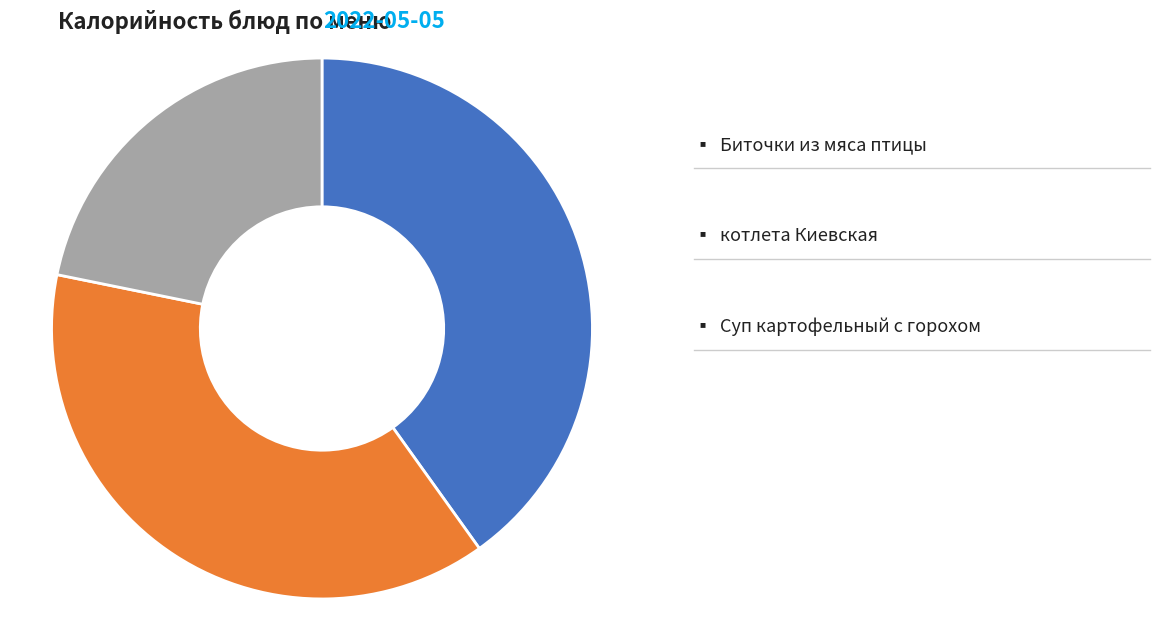

Does any single category account for the majority?

No